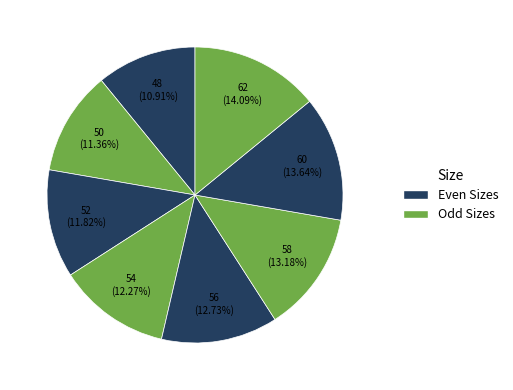

How many slices are in this pie chart?

8